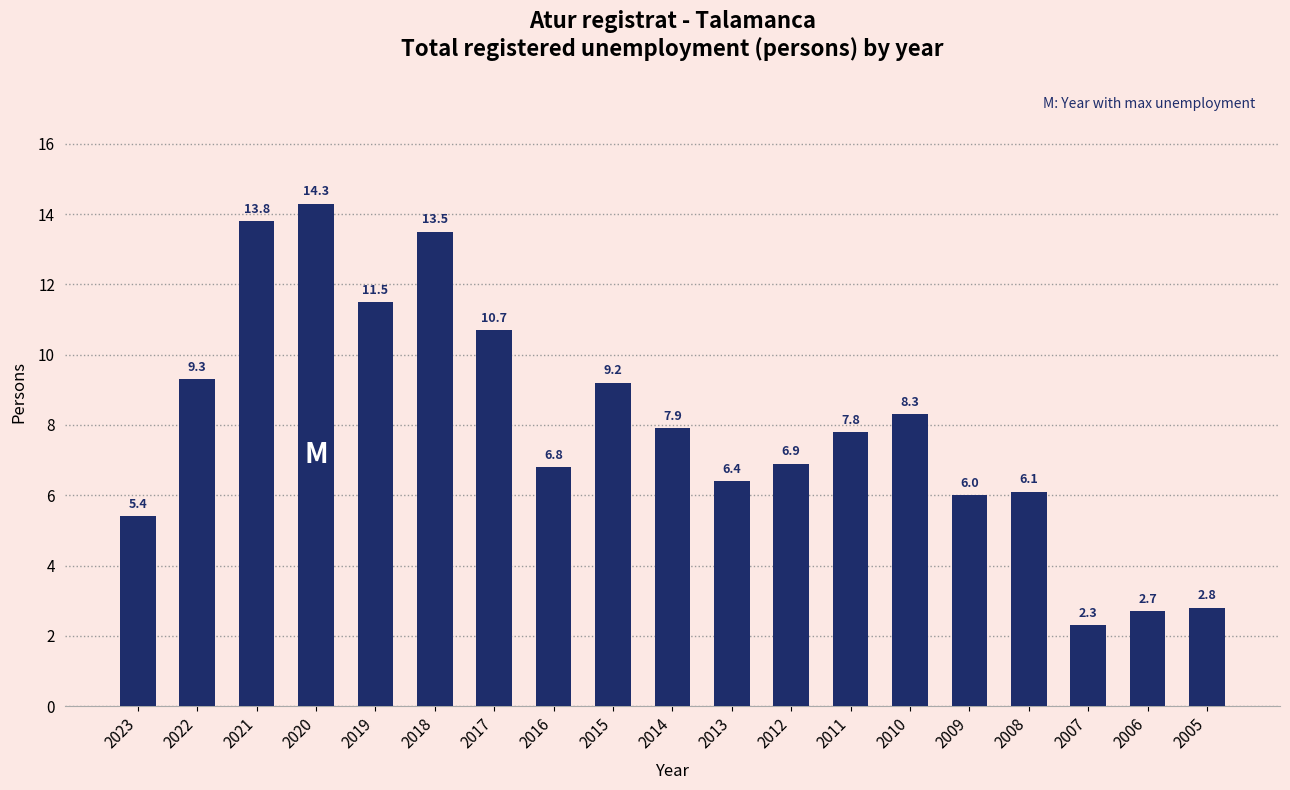

Reading left to right, list all the values displayed in this chart.

2023=5.4	2022=9.3	2021=13.8	2020=14.3	2019=11.5	2018=13.5	2017=10.7	2016=6.8	2015=9.2	2014=7.9	2013=6.4	2012=6.9	2011=7.8	2010=8.3	2009=6.0	2008=6.1	2007=2.3	2006=2.7	2005=2.8